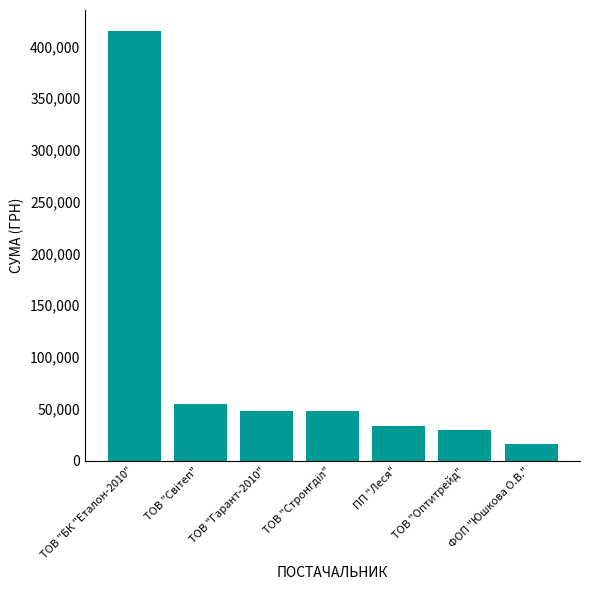

Does the chart contain stacked bars?

No